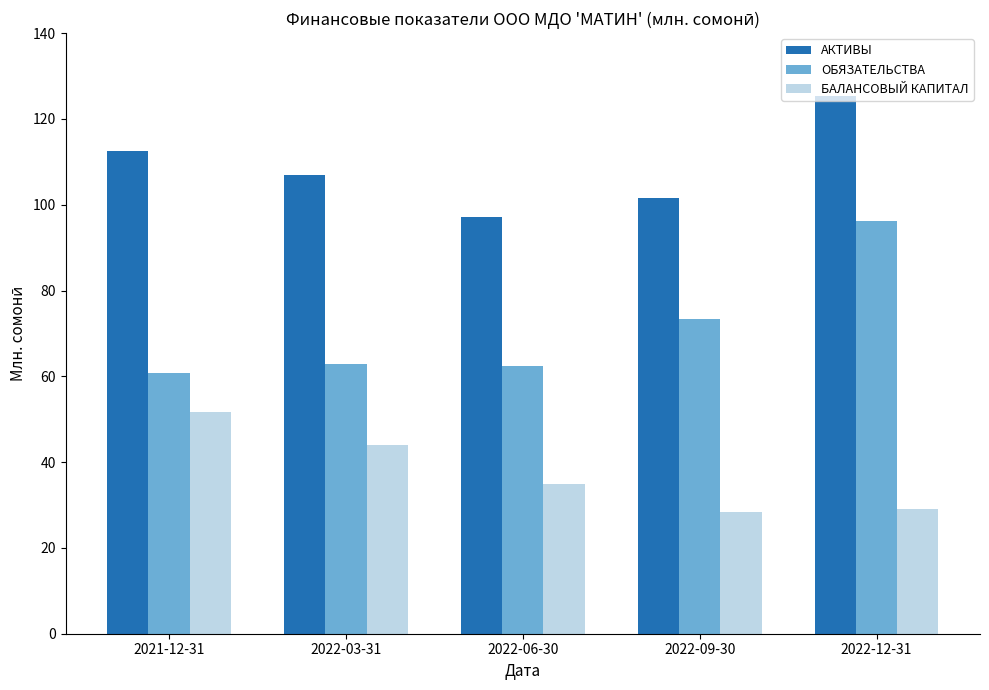

Does the chart contain any negative values?

No